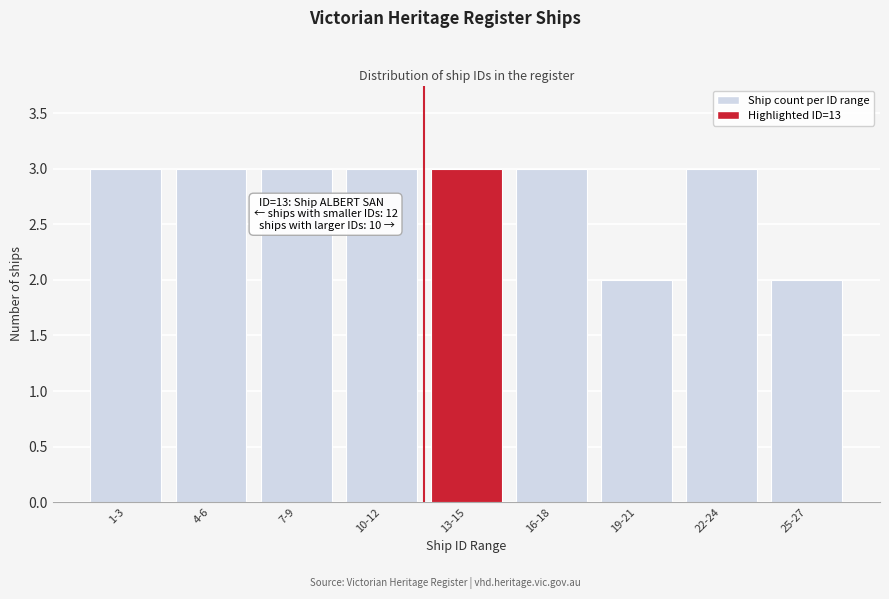

Reading right to left, transcribe all the data shown in this chart.

25-27=2	22-24=3	19-21=2	16-18=3	13-15=3	10-12=3	7-9=3	4-6=3	1-3=3